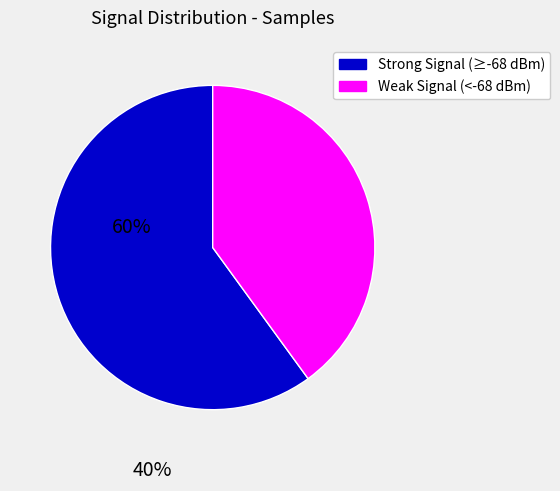

Does any single category account for the majority?

Yes